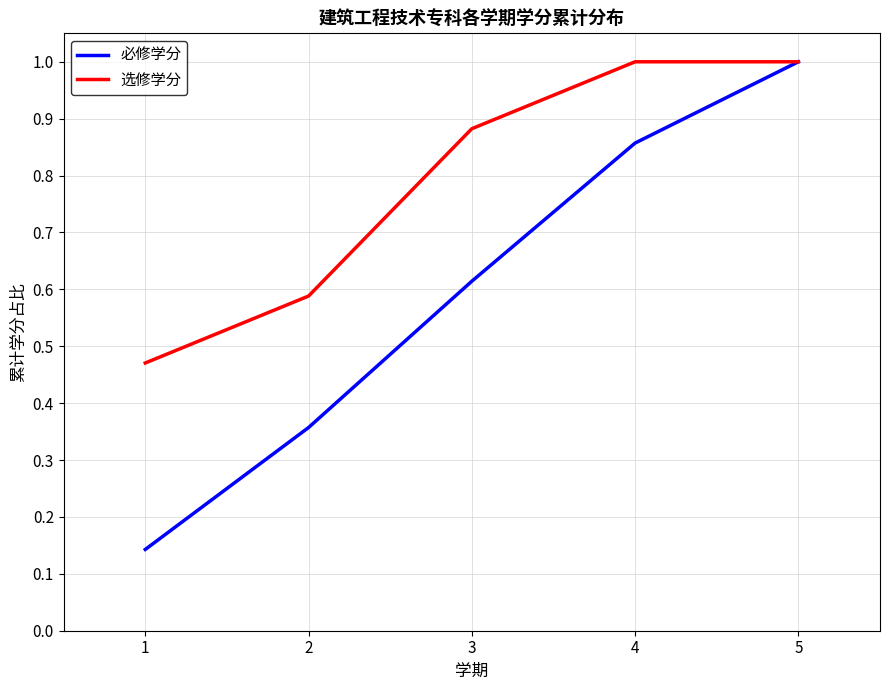

At which category is the sum across all series the highest?

5